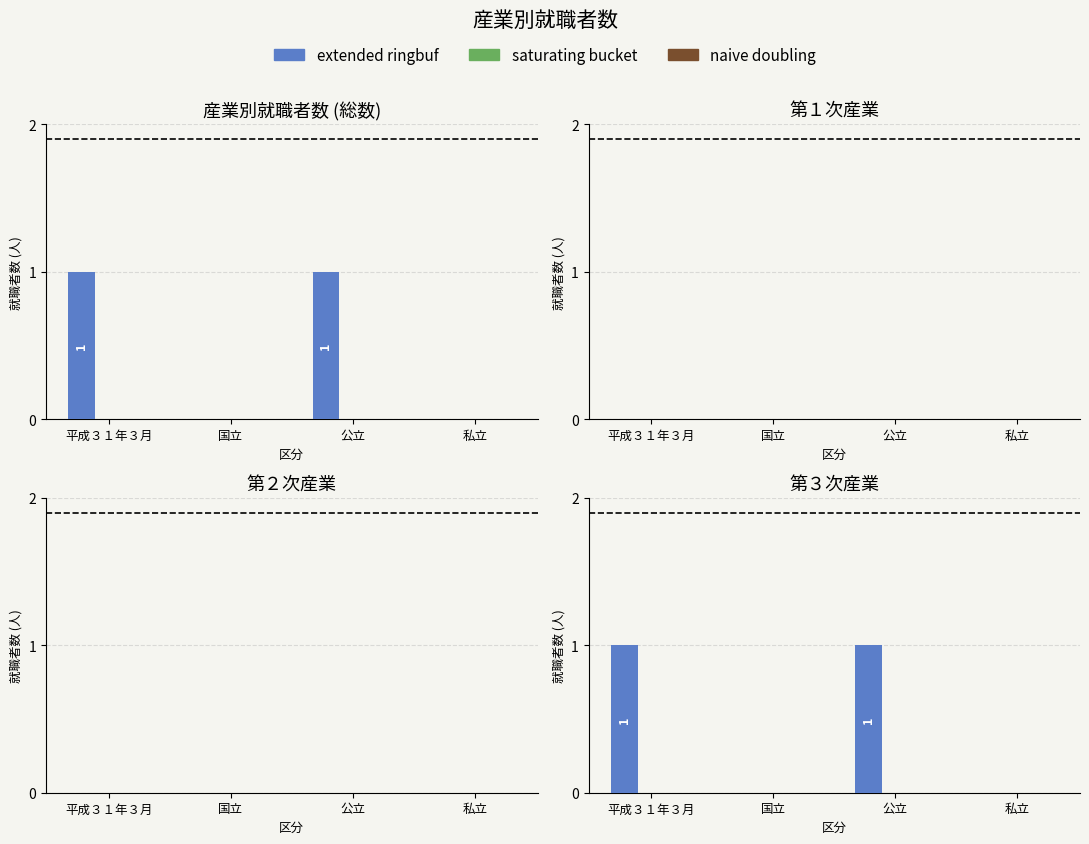

How many bars are there in each group?

3